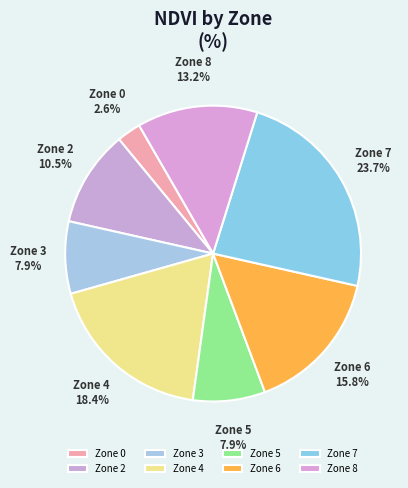

Count the number of slices in the pie.

8